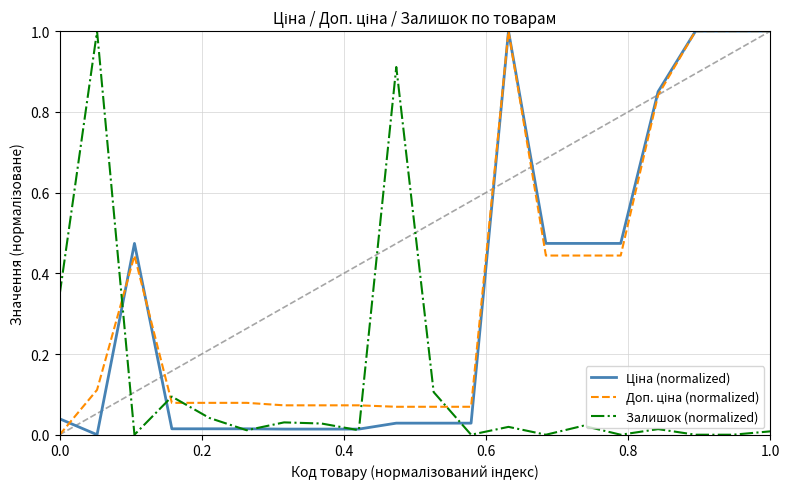

Which series has the widest spread of values?

Ціна (normalized)